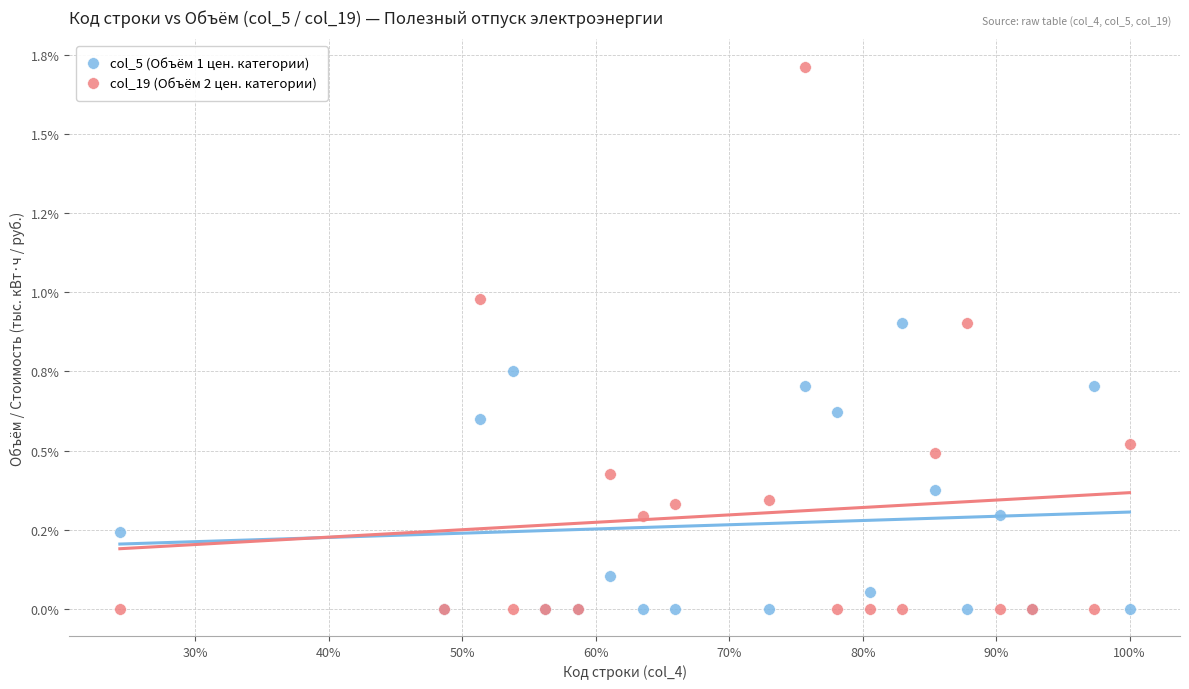

What are all the series names shown in the legend?

col_5 (Объём 1 цен. категории), col_19 (Объём 2 цен. категории)